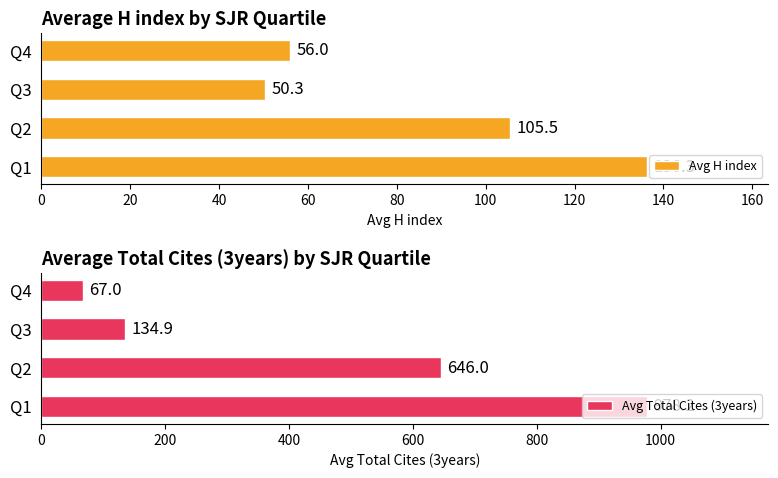

Rank the categories by Avg Total Cites (3years) value from highest to lowest.

Q1, Q2, Q3, Q4